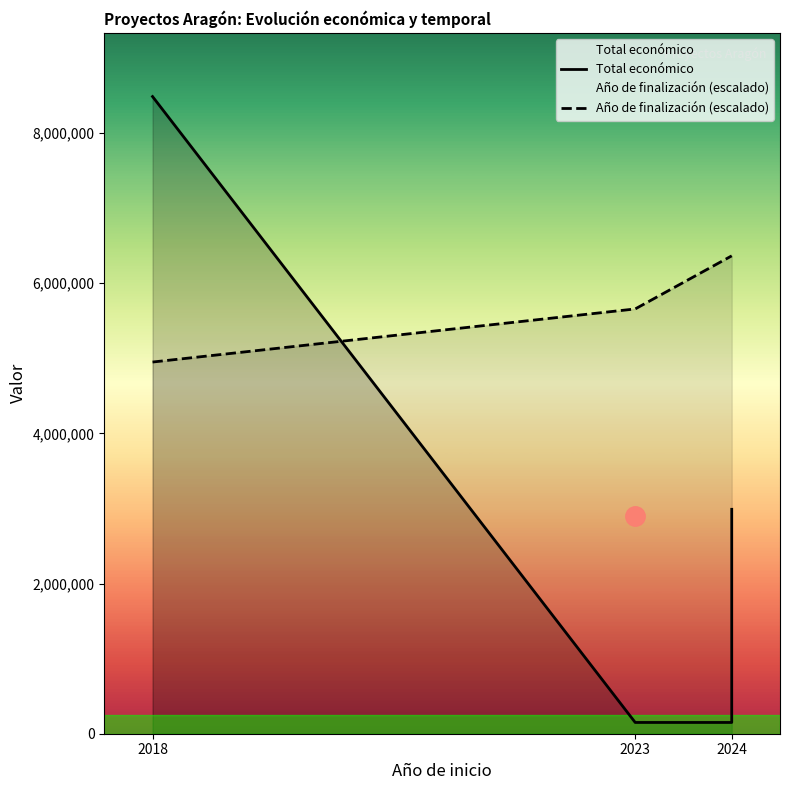

What are all the series names shown in the legend?

Total económico, Año de finalización (escalado)